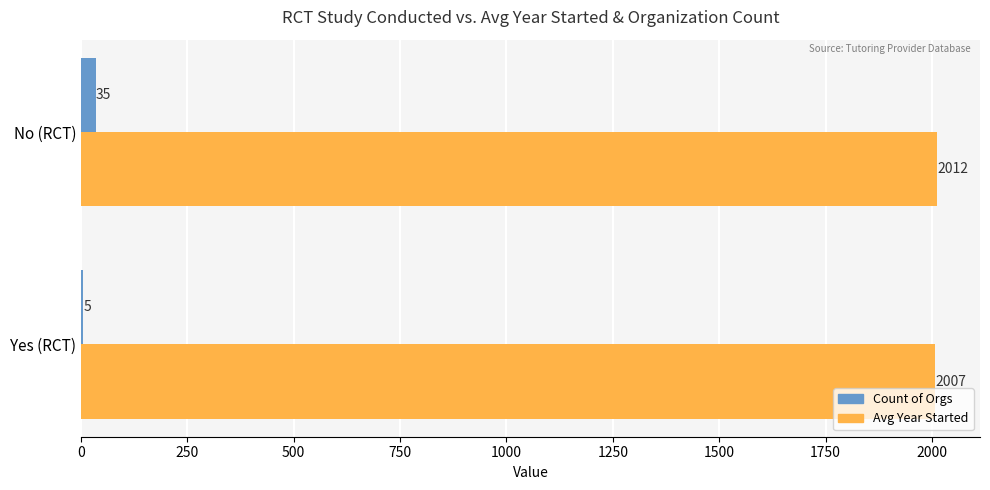

The Count of Orgs series shows 35.0 at No (RCT). True or false?

True